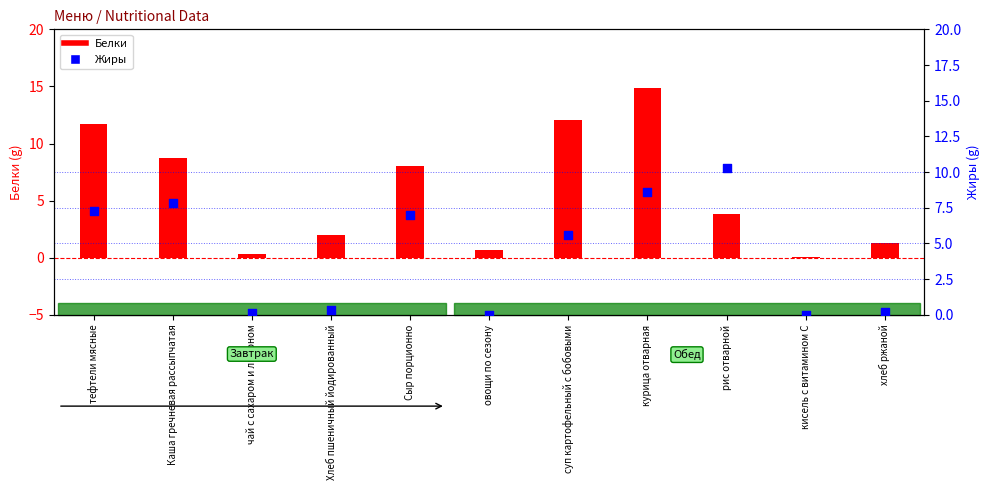

Which series has the widest spread of Y values?

Белки